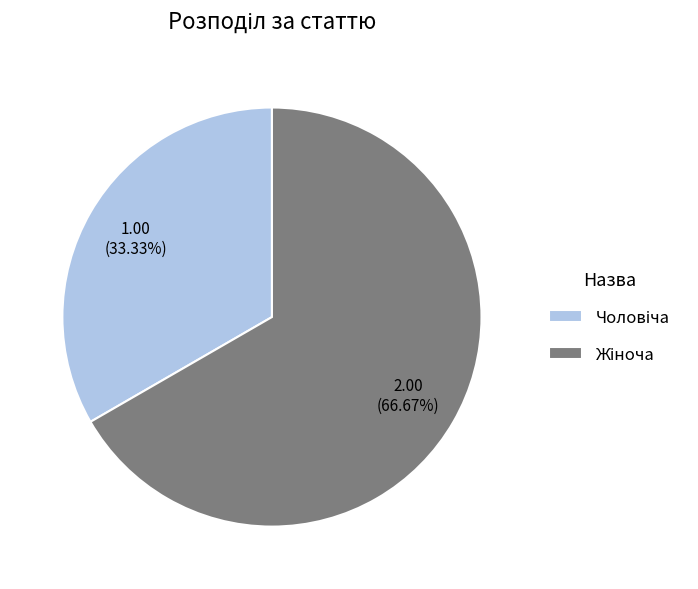

Does any single category account for the majority?

Yes